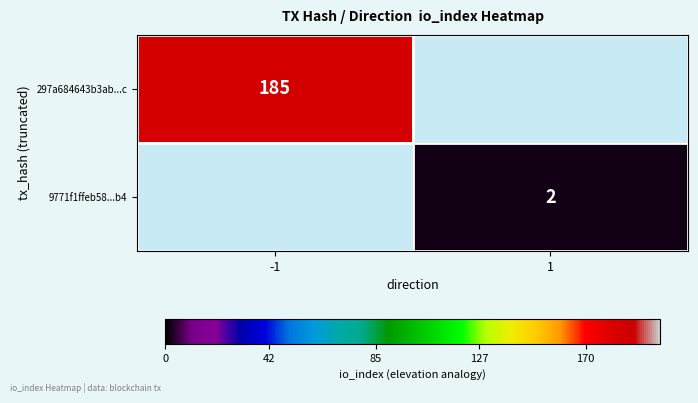

At how many categories does at least one series exceed 92?

1